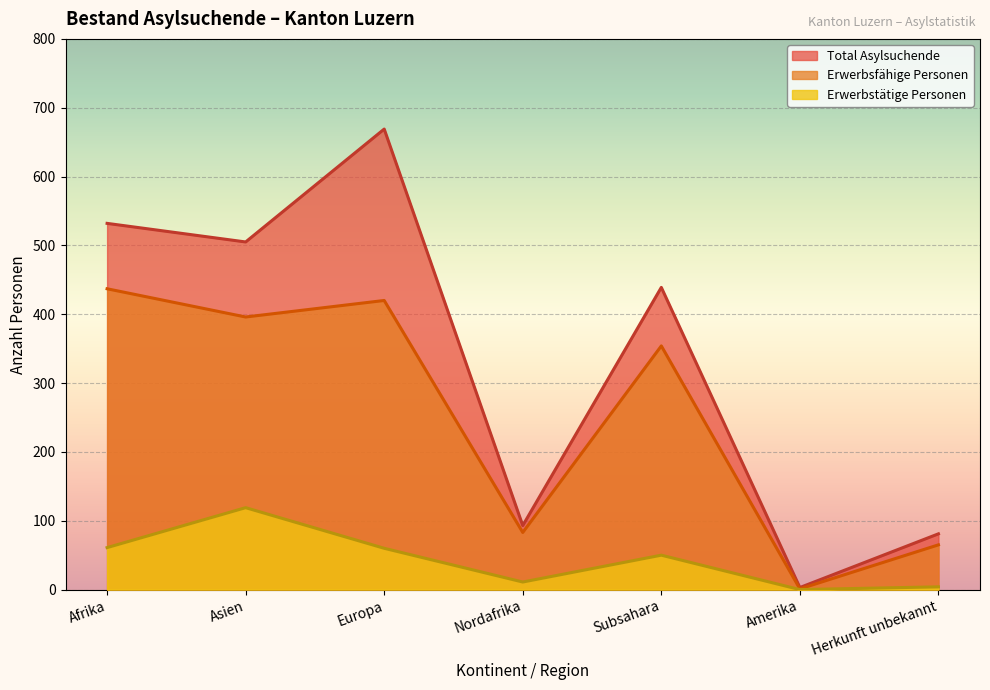

Reading left to right, list all the values displayed in this chart.

Total Asylsuchende: Afrika=532	Asien=505	Europa=669	Nordafrika=93	Subsahara=439	Amerika=3	Herkunft unbekannt=81
Erwerbsfähige Personen: Afrika=437	Asien=396	Europa=420	Nordafrika=83	Subsahara=354	Amerika=1	Herkunft unbekannt=65
Erwerbstätige Personen: Afrika=61	Asien=119	Europa=60	Nordafrika=11	Subsahara=50	Amerika=0	Herkunft unbekannt=4